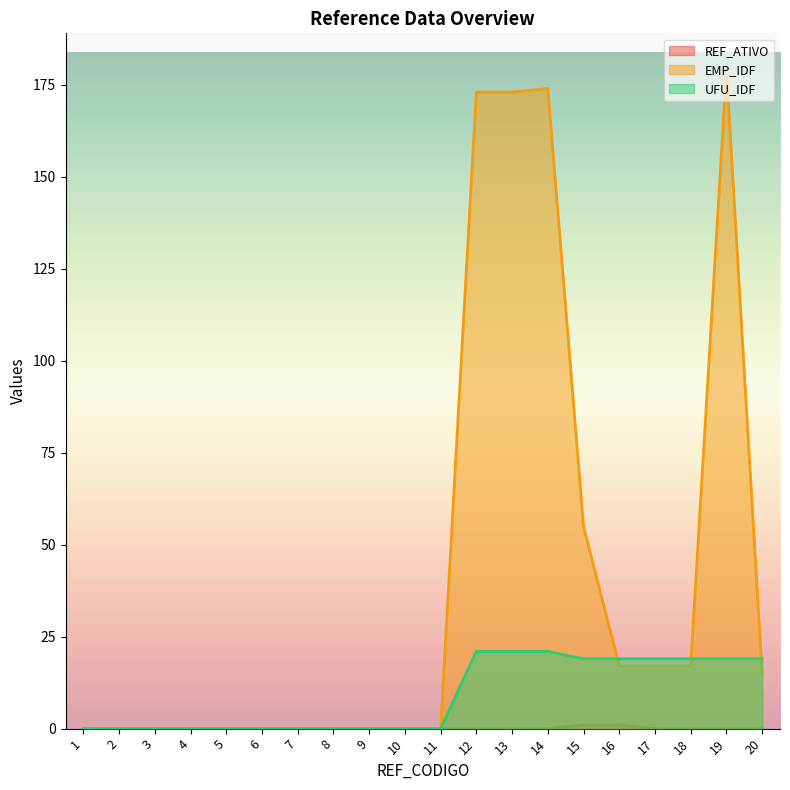

How many positive values does the UFU_IDF series have?

9